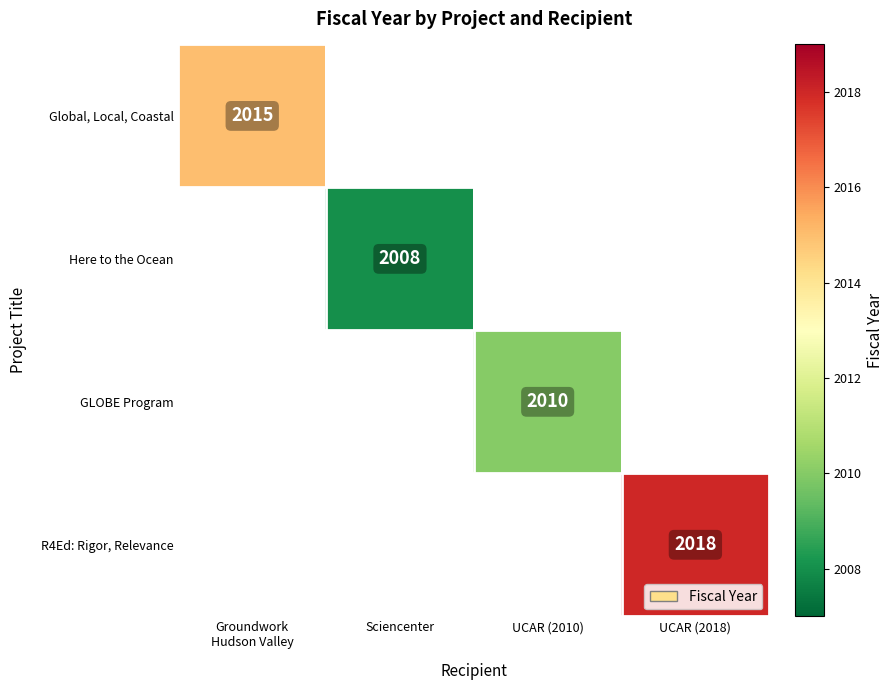

What is the maximum value shown in the chart?

2018.0